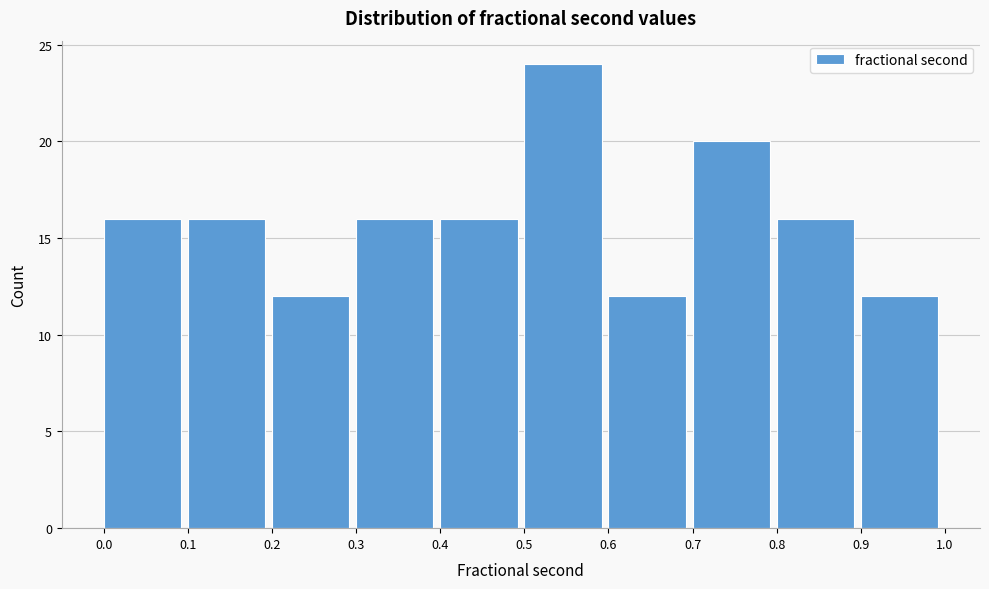

How tall is the bar that spans 0.9 to 1.0 on the x-axis? The values are not printed on the chart, so give them approximately, as read against the axis.

12